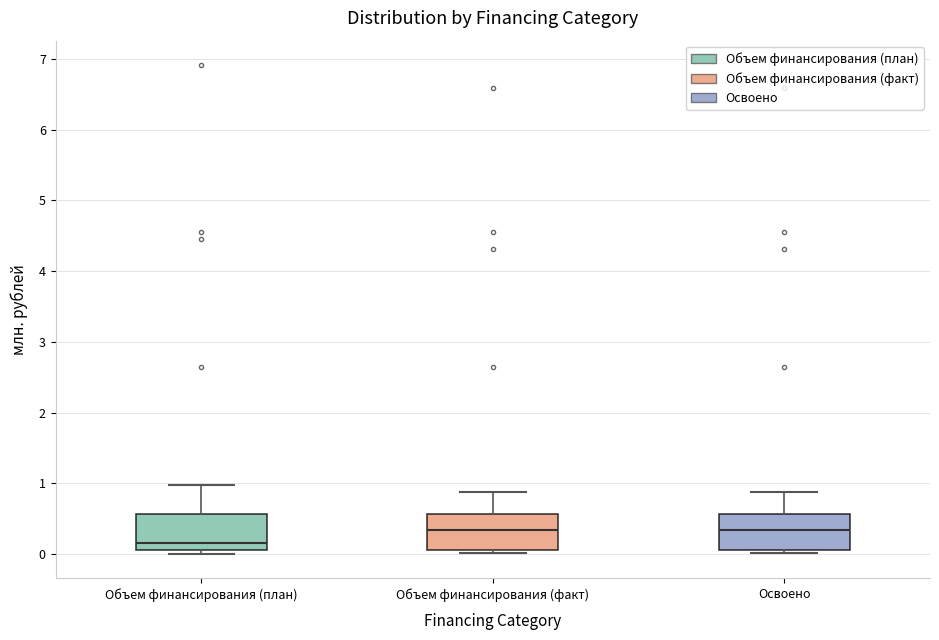

Where is the lower edge of the box for Объем финансирования (факт) on the y-axis? The values are not printed on the chart, so give them approximately, as read against the axis.

0.1